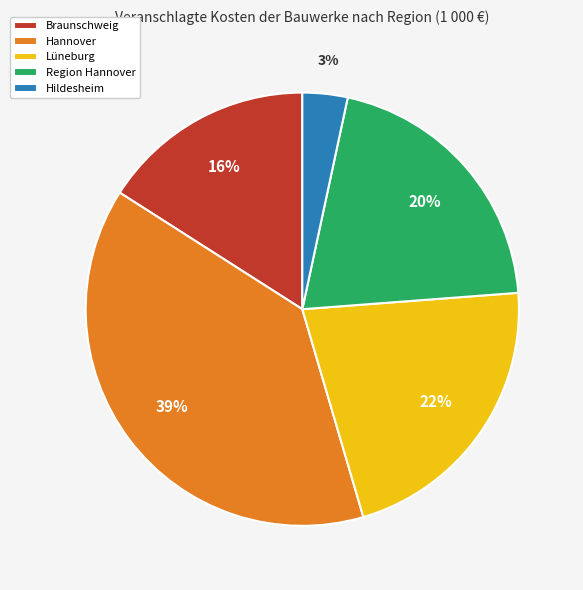

To the nearest percent, what is the combined percentage of Braunschweig and Hannover?

55%